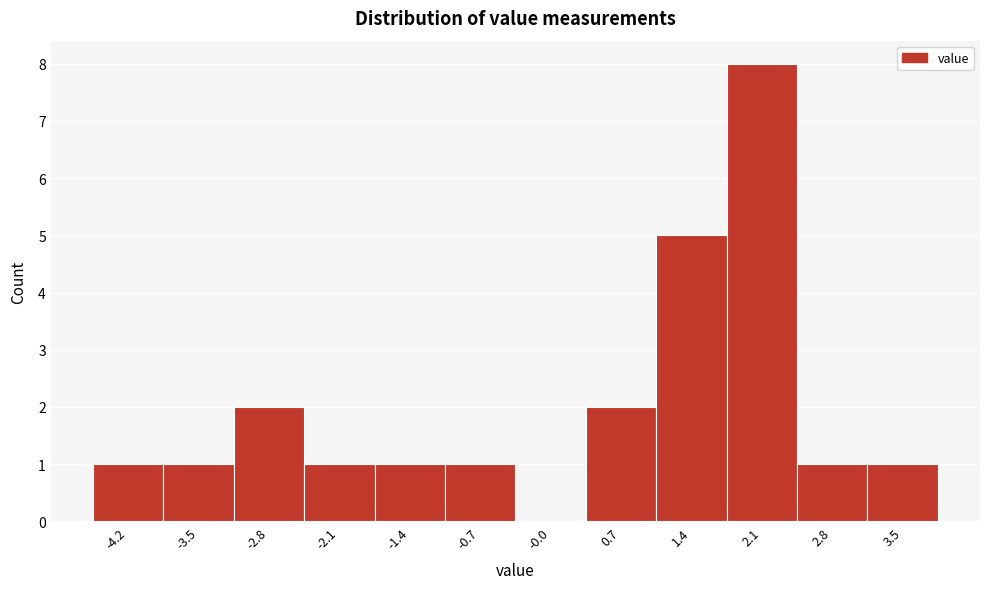

Over which range of the x-axis is the bar tallest?

1.7 to 2.4